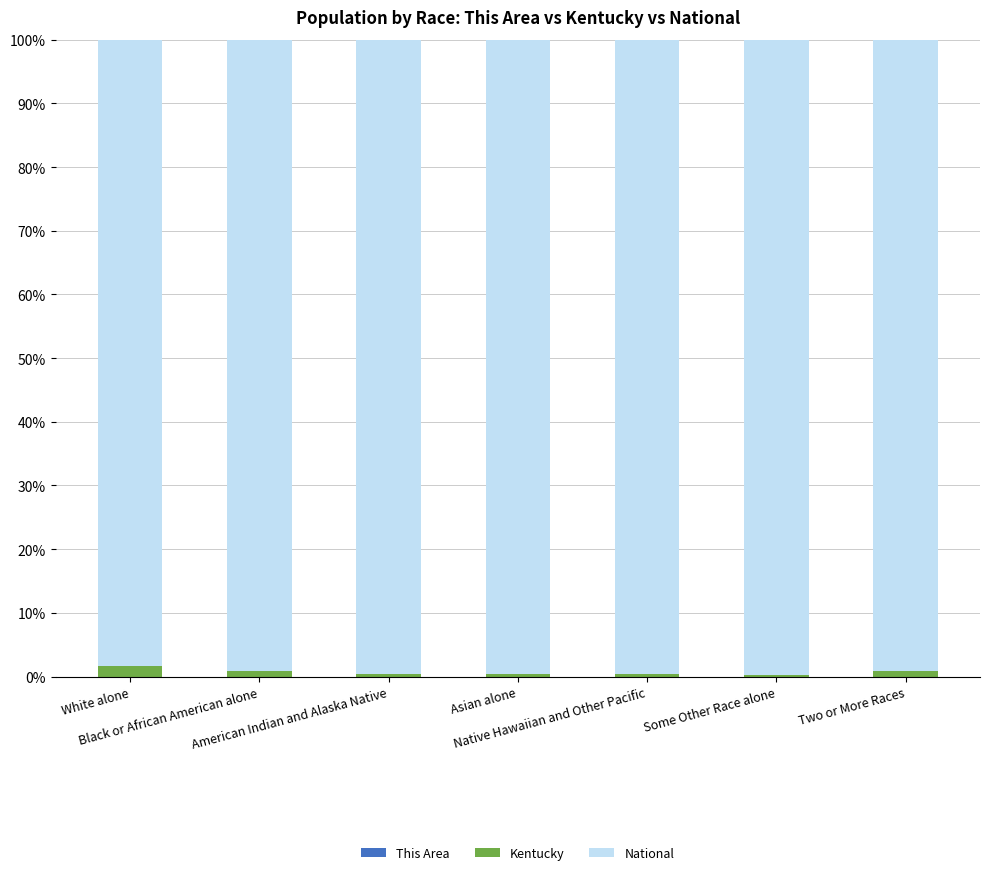

Count the number of data series in this chart.

3